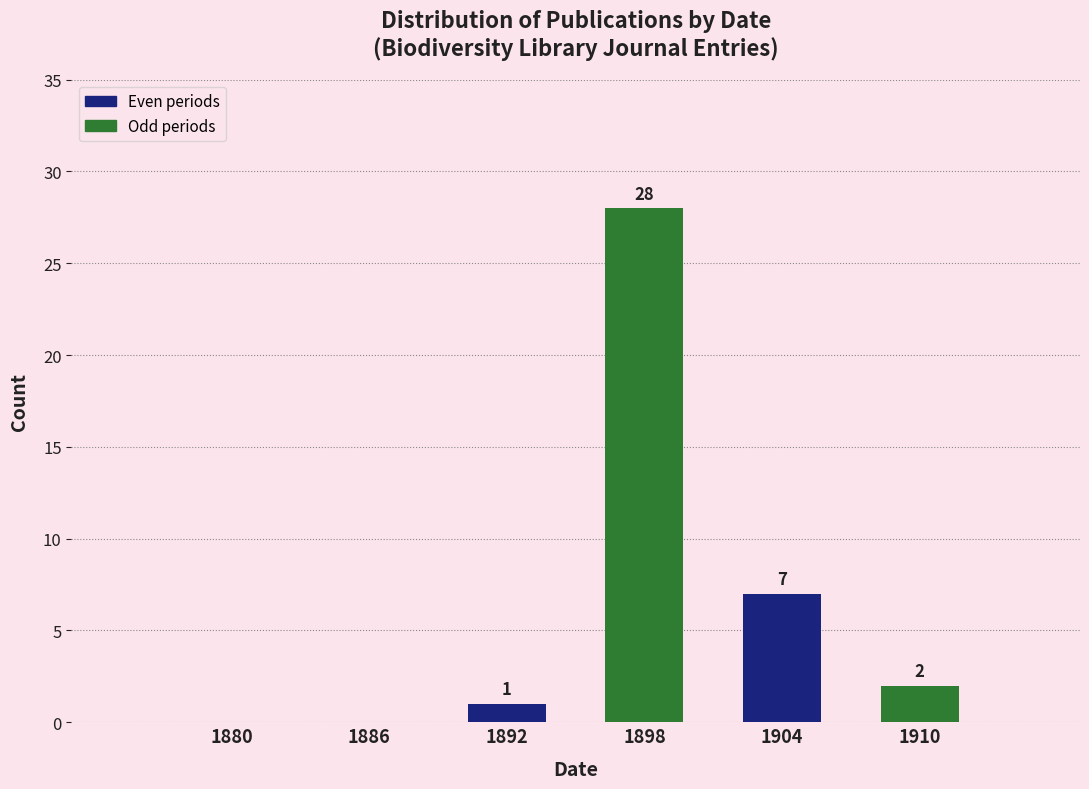

Reading left to right, transcribe all the data shown in this chart.

1880=0	1886=0	1892=1	1898=28	1904=7	1910=2